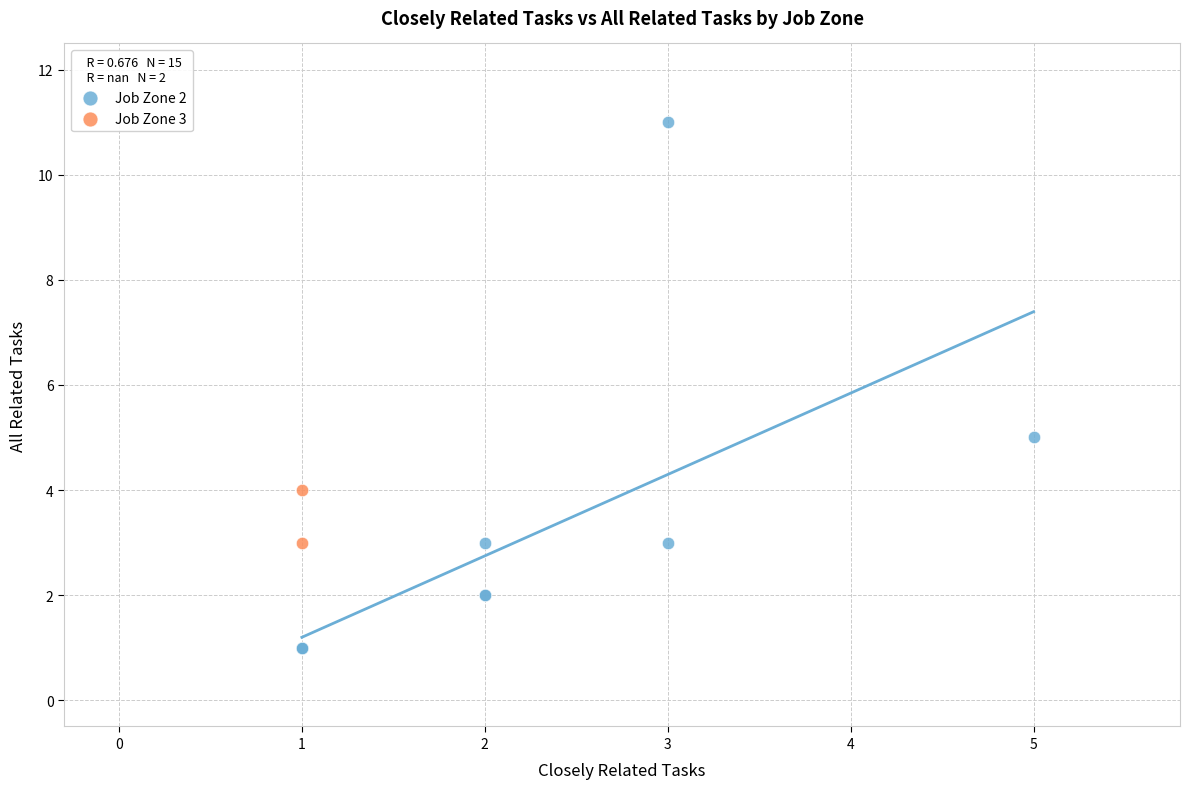

Which series has the largest Y range (max minus min)?

Job Zone 2